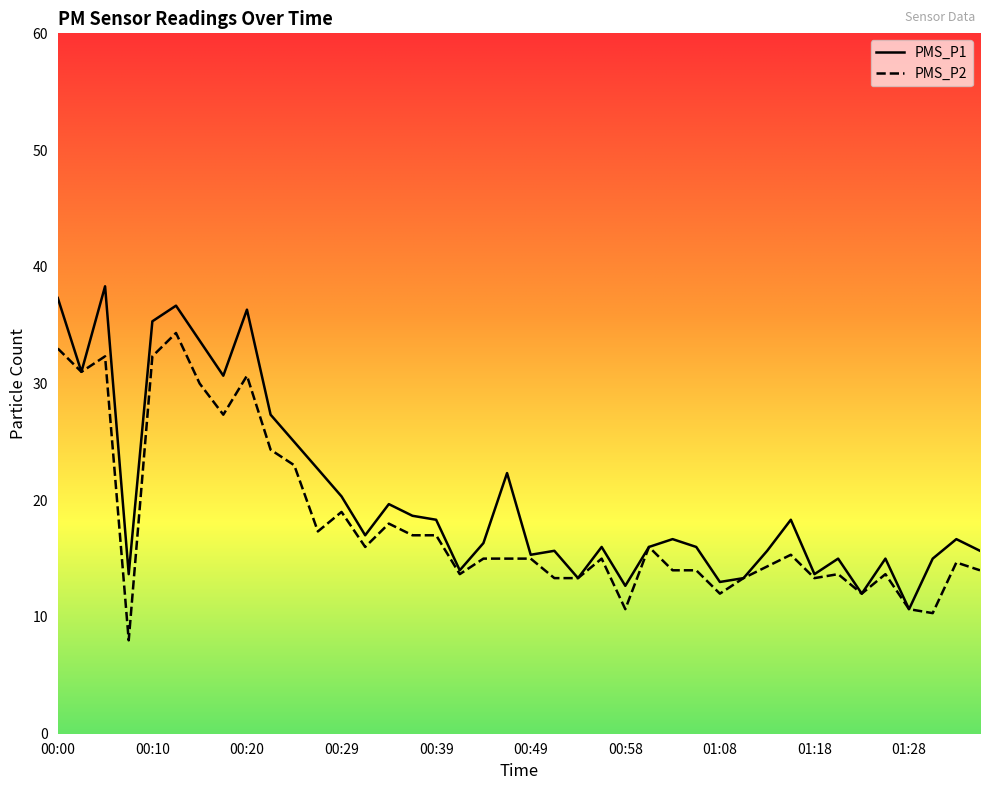

How many lines are shown in the chart?

2